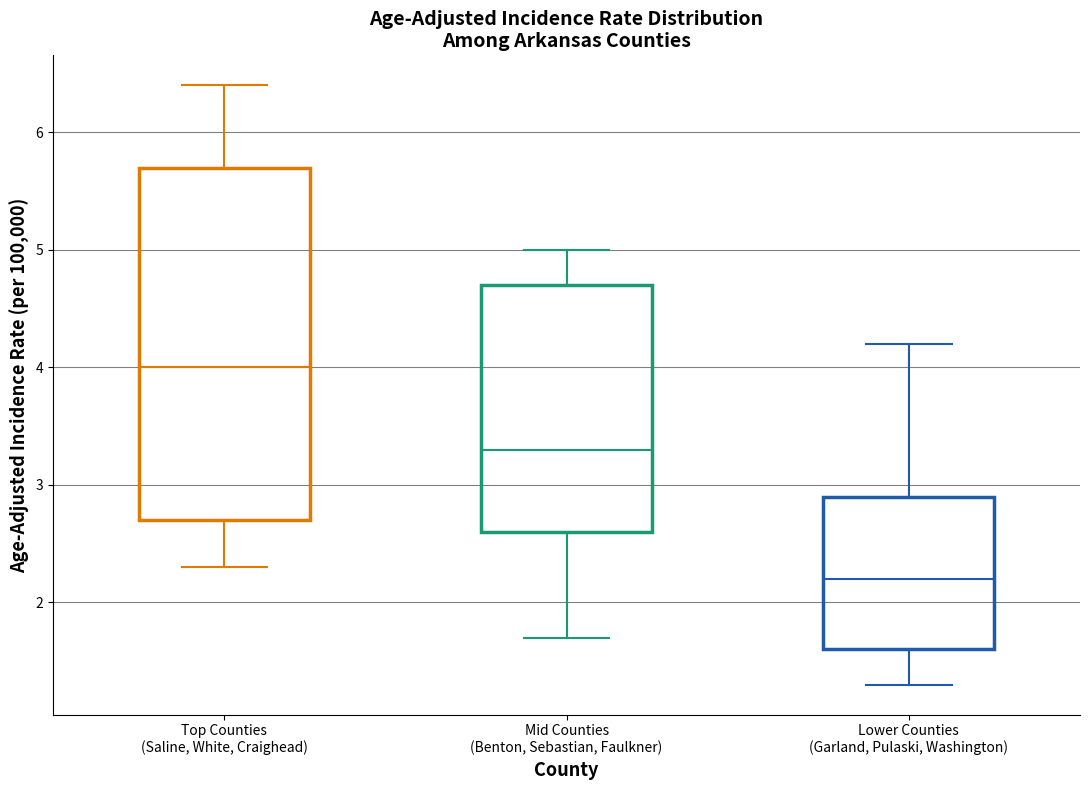

Reading left to right, transcribe this box plot: for each box, give where its median line is, the range the box spans, and where its two whiskers end, as read against the y-axis. The values are not printed on the chart, so give them approximately, as read against the axis.

Top Counties (Saline, White, Craighead): median 4.0, box 2.7 to 5.7, whiskers 2.3 to 6.4
Mid Counties (Benton, Sebastian, Faulkner): median 3.3, box 2.6 to 4.7, whiskers 1.7 to 5.0
Lower Counties (Garland, Pulaski, Washington): median 2.2, box 1.6 to 2.9, whiskers 1.3 to 4.2